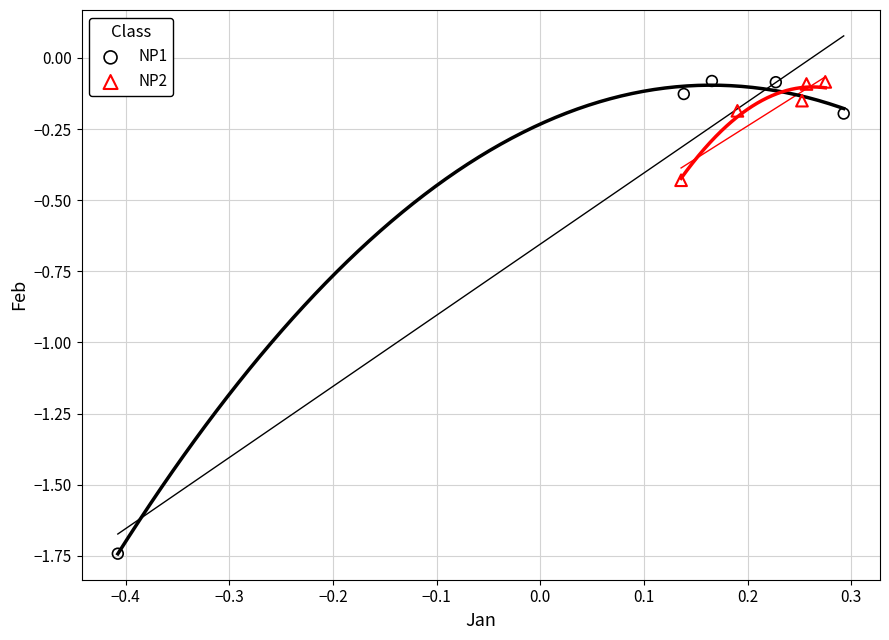

Which series has the widest spread of Y values?

NP1